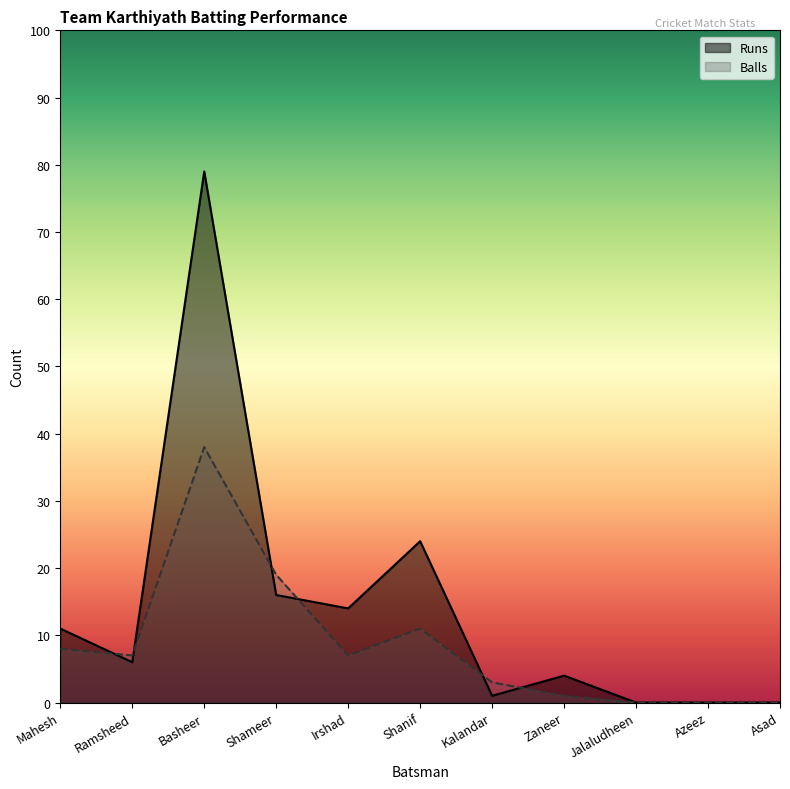

What is the label of the 6th point from the left?

Shanif